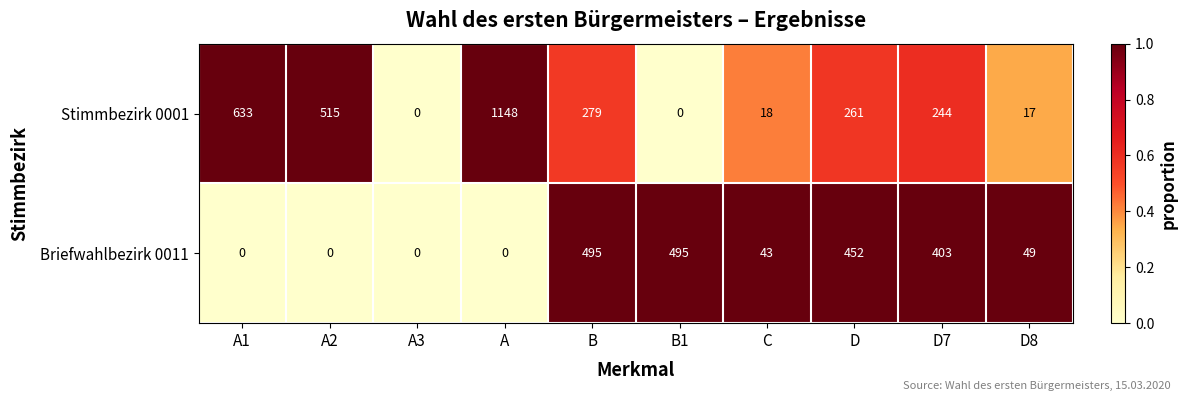

What is the difference between the highest and lowest values at A2?

515